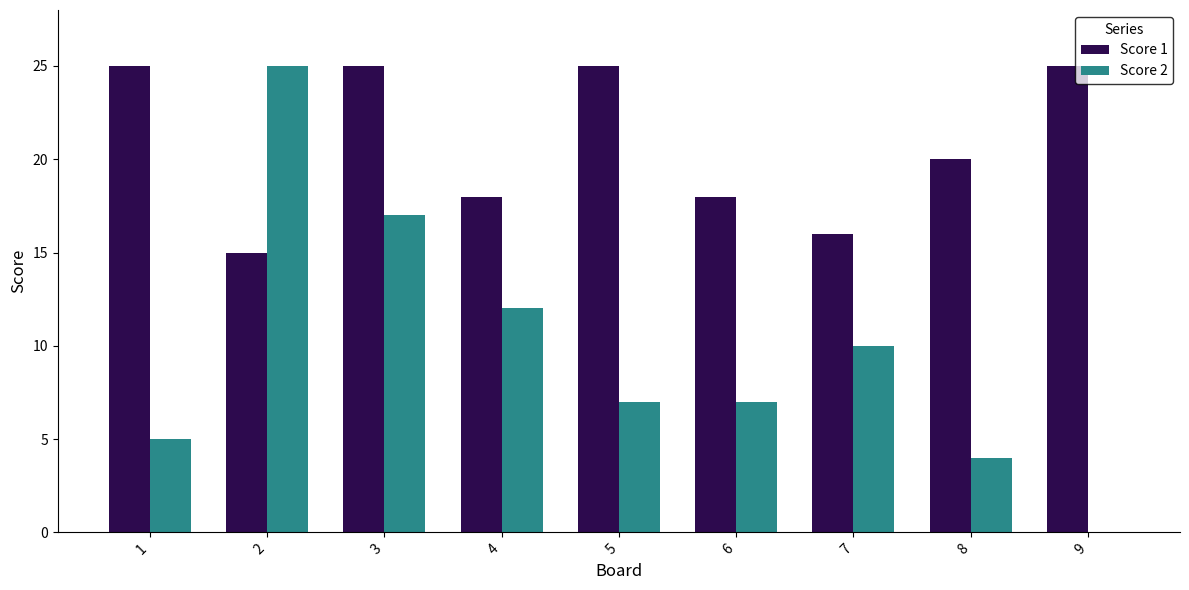

Which series changed the most between 2 and 3?

Score 1